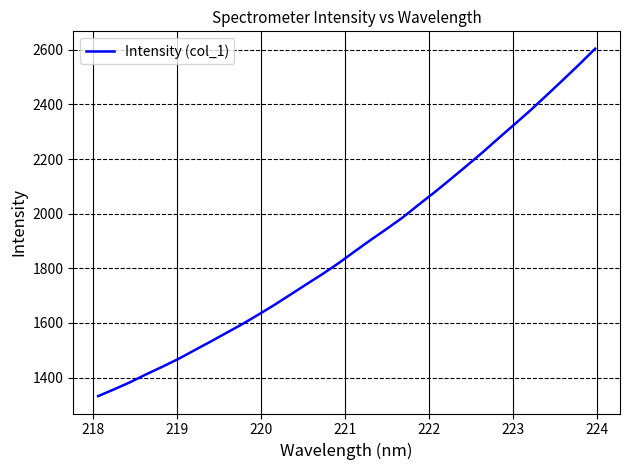

What is the minimum value shown in the chart?

1332.4